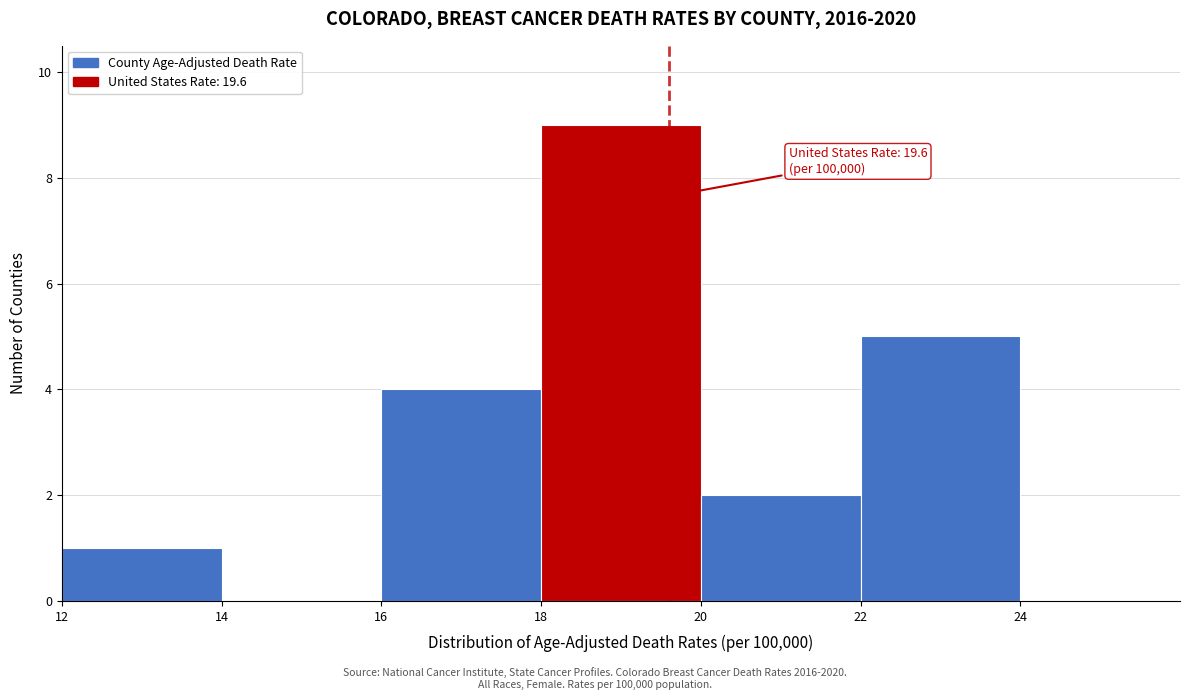

Which range on the x-axis has the tallest bar?

18 to 20